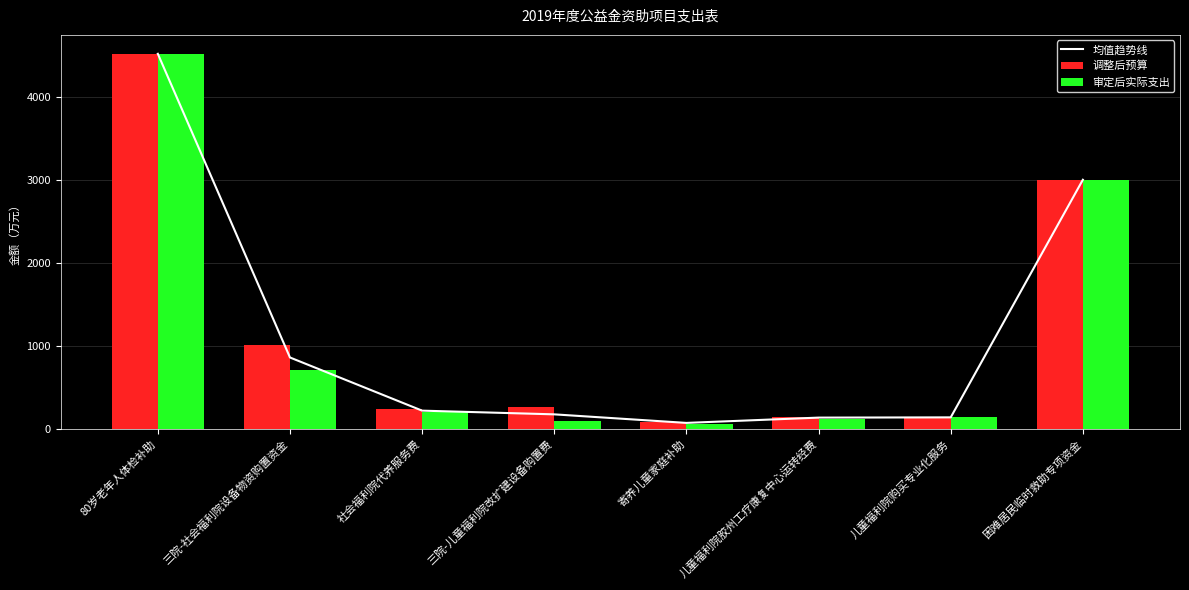

What are all the series names shown in the legend?

均值趋势线, 调整后预算, 审定后实际支出